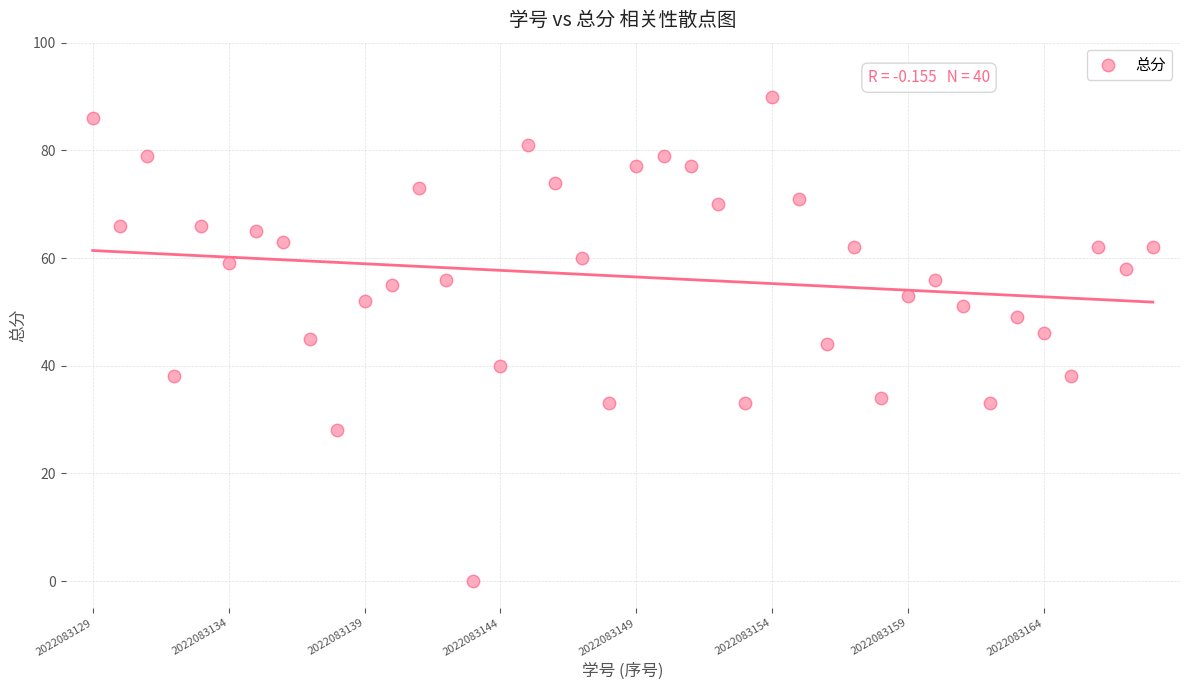

What is the range of Y values (max minus min)?

90